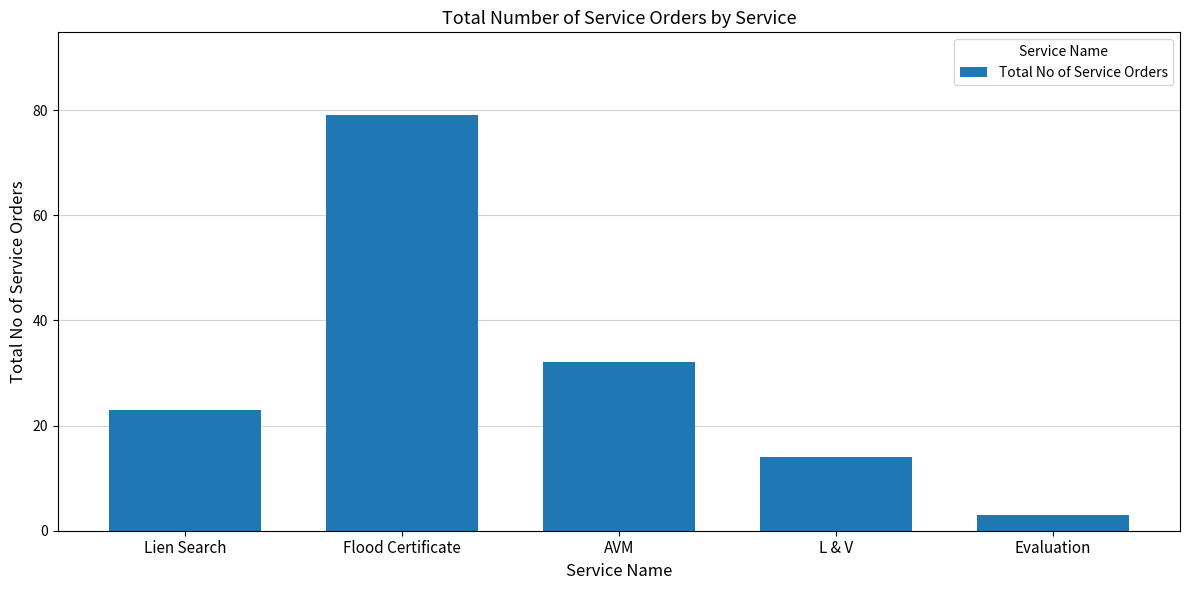

Which label corresponds to the largest value in the chart?

Flood Certificate